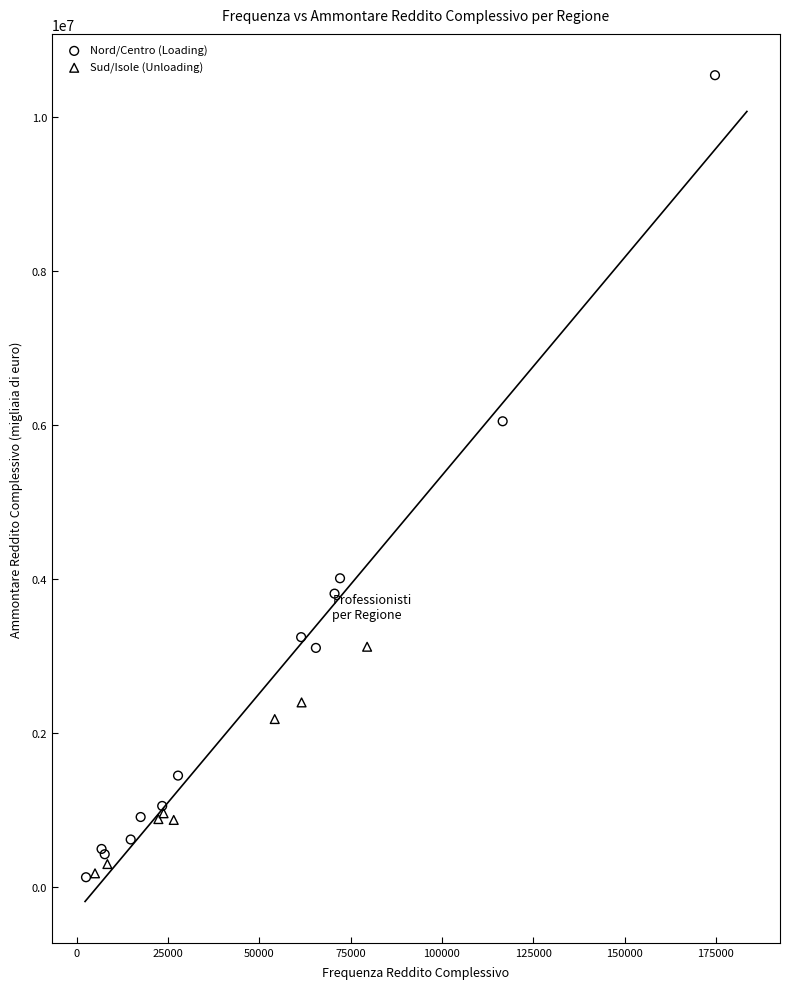

Which series has the widest spread of Y values?

Nord/Centro (Loading)